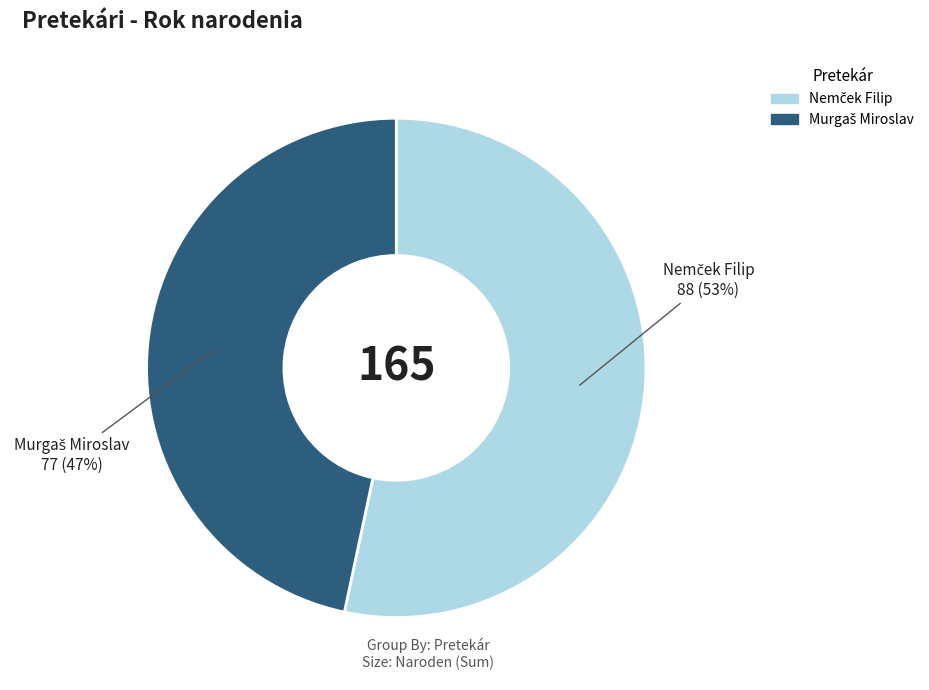

Does any single category account for the majority?

Yes